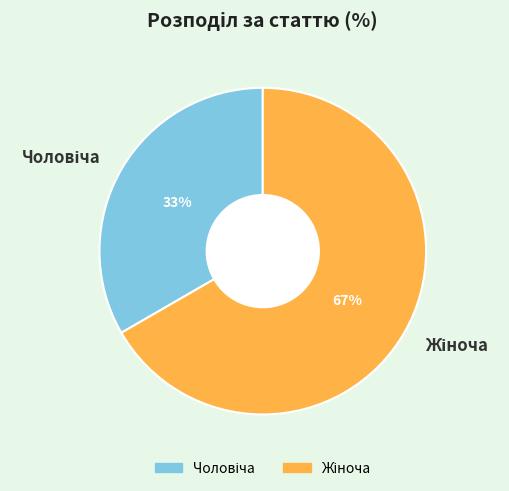

How many segments does this pie chart have?

2